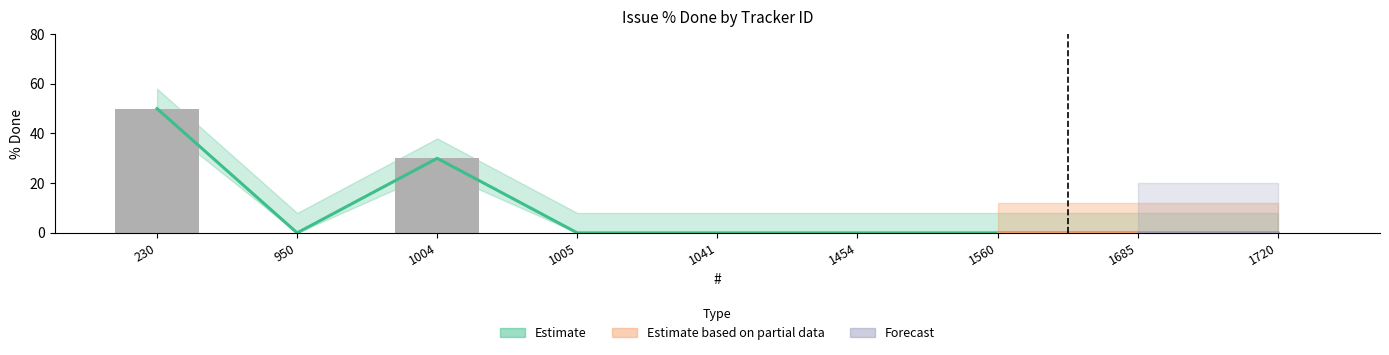

Reading right to left, extract all data points from this chart.

0	0	0	0	0	0	30	0	50